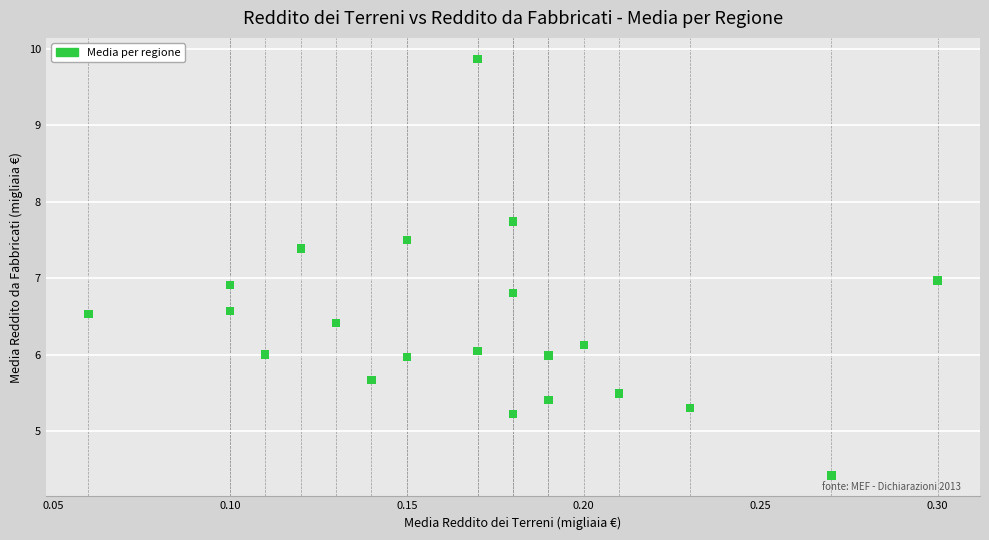

How many data points are displayed?

21